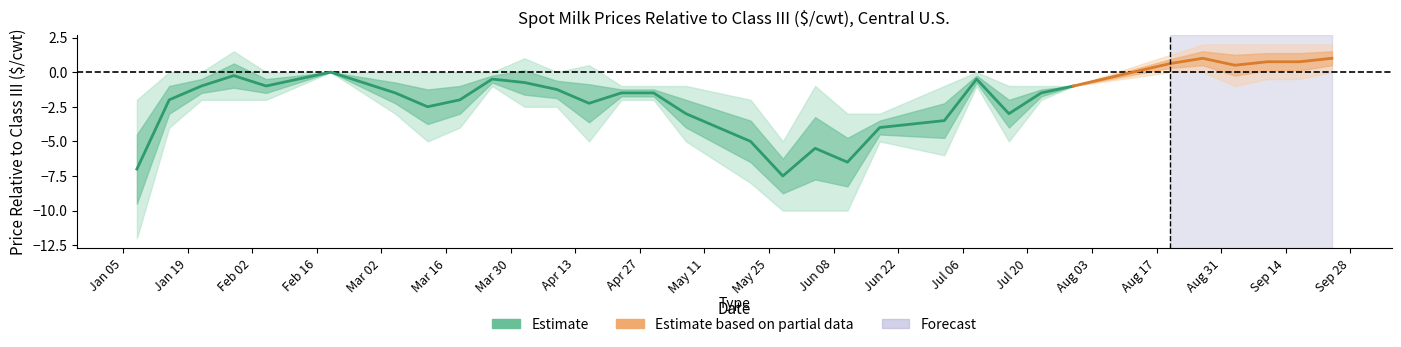

At which label does high first exceed 0?

3